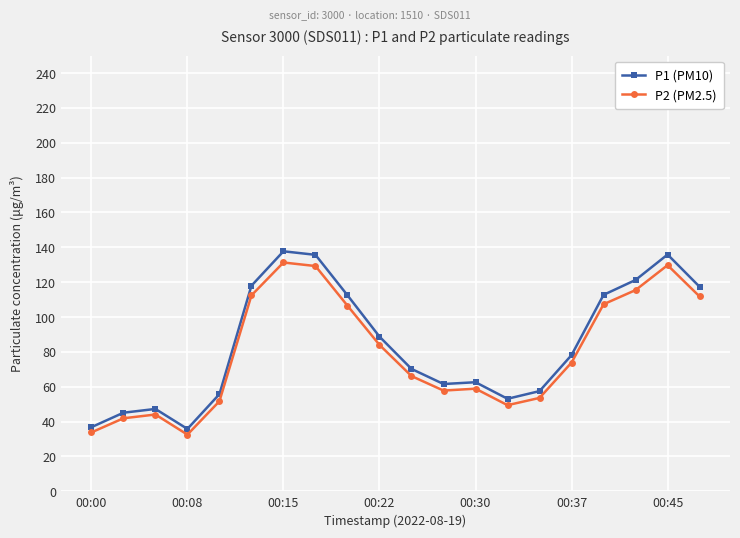

What is the sum of all P1 (PM10) values?

1683.8